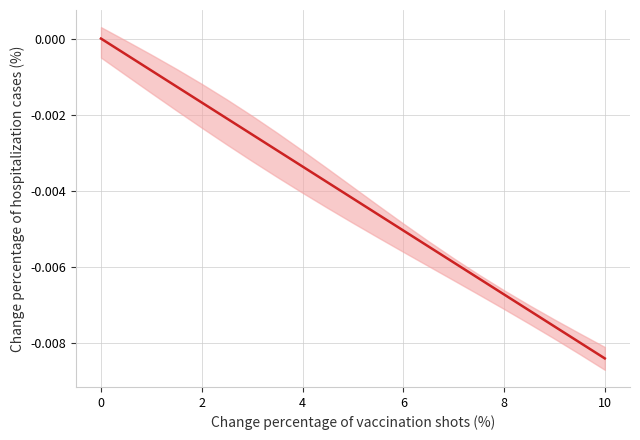

Is it true that the value at 10 is -0.0?

True